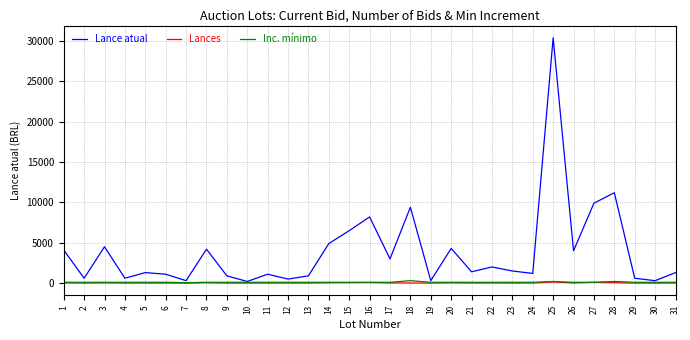

Which series changed the most between 14 and 16?

Lance atual